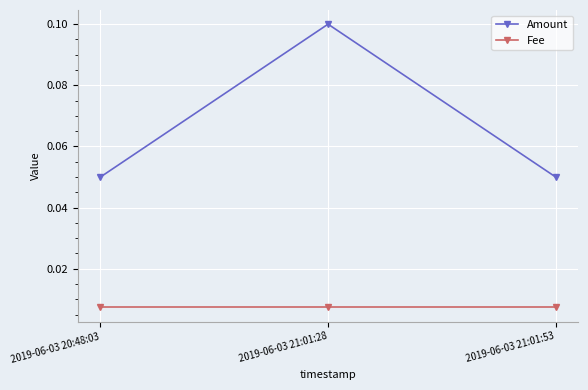

Rank the series by their average value, from highest to lowest.

Amount, Fee